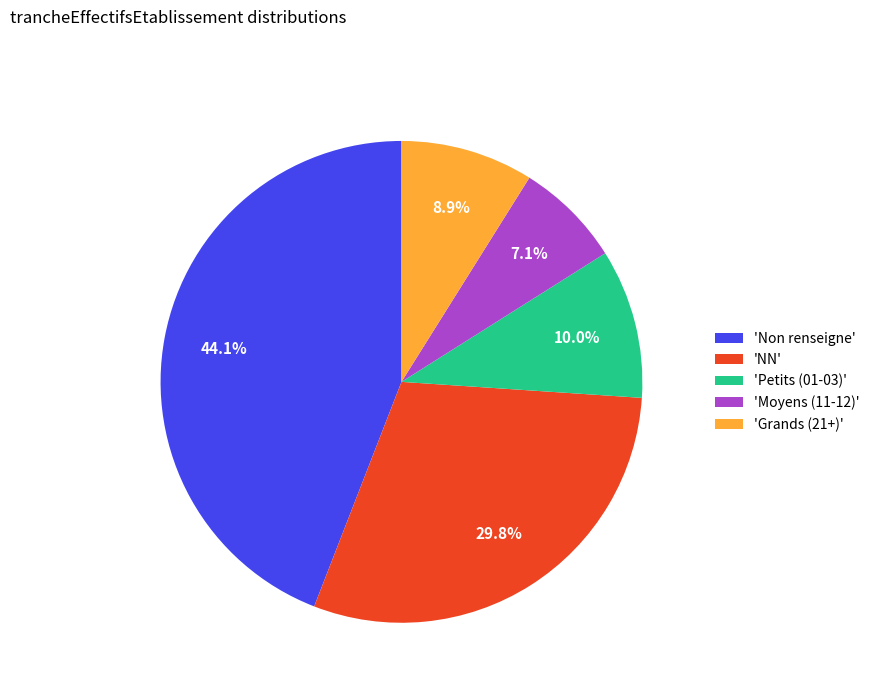

Is the sum of 'Non renseigne' and 'Petits (01-03)' greater than half?

Yes